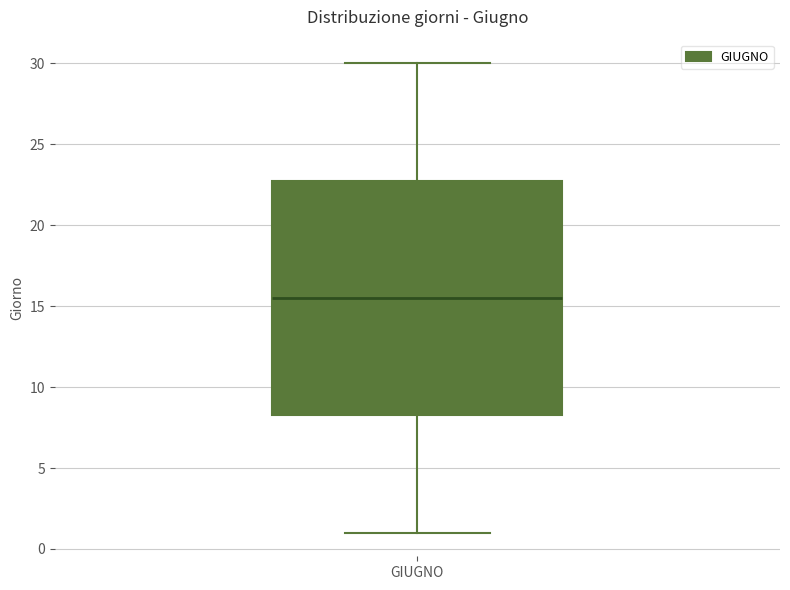

Read this box plot against the y-axis: the position of the median line, the range covered by the box, and the ends of both whiskers. The values are not printed on the chart, so give them approximately, as read against the axis.

median 15.5, box 8.5 to 23.0, whiskers 1.0 to 30.0